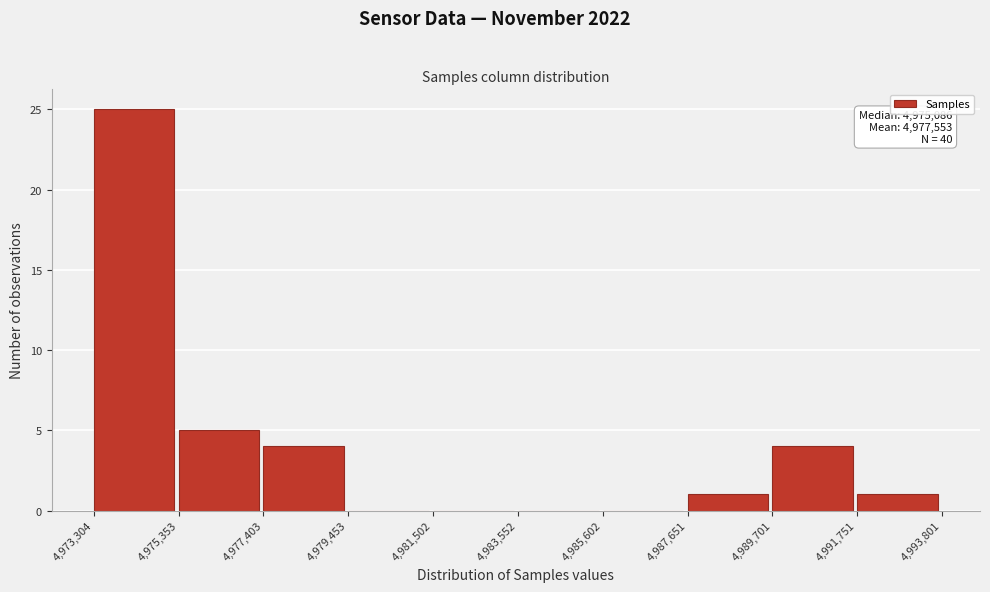

Over which range of the x-axis is the bar tallest?

4,973,304 to 4,975,353